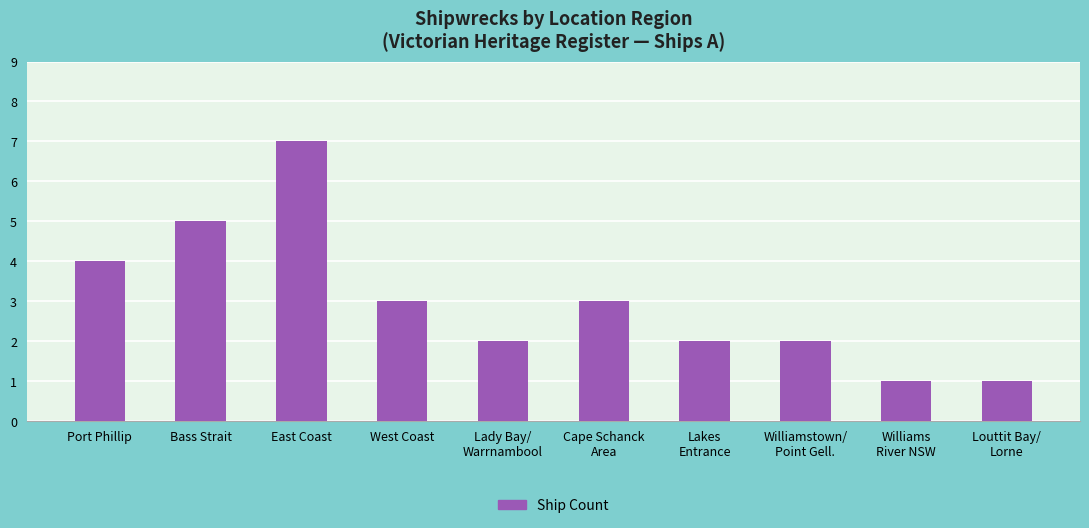

Where is the data nearest to the value 4?

Port Phillip